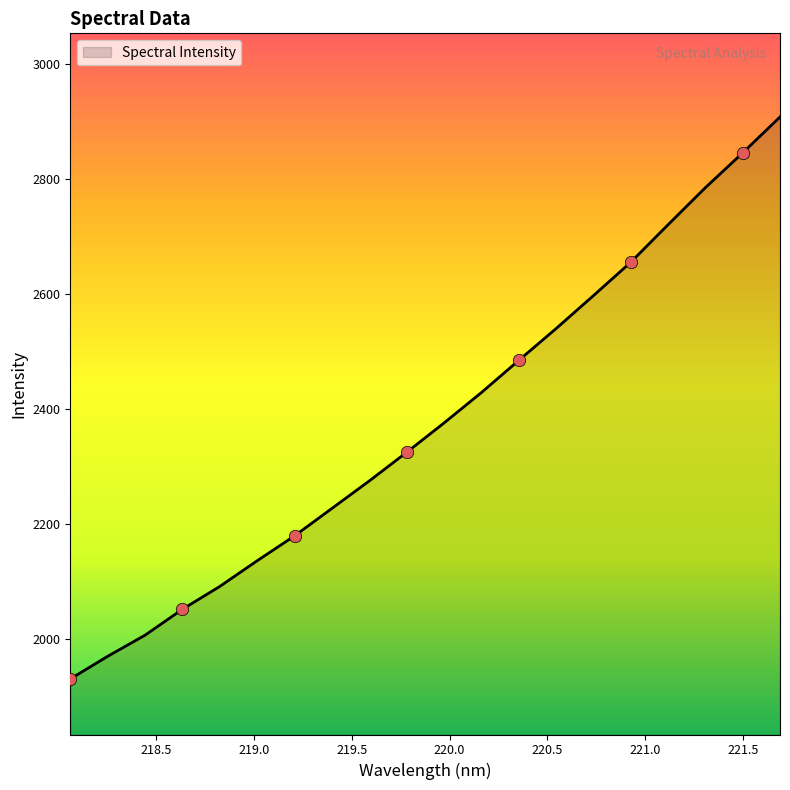

What is the greatest value displayed?

2907.7